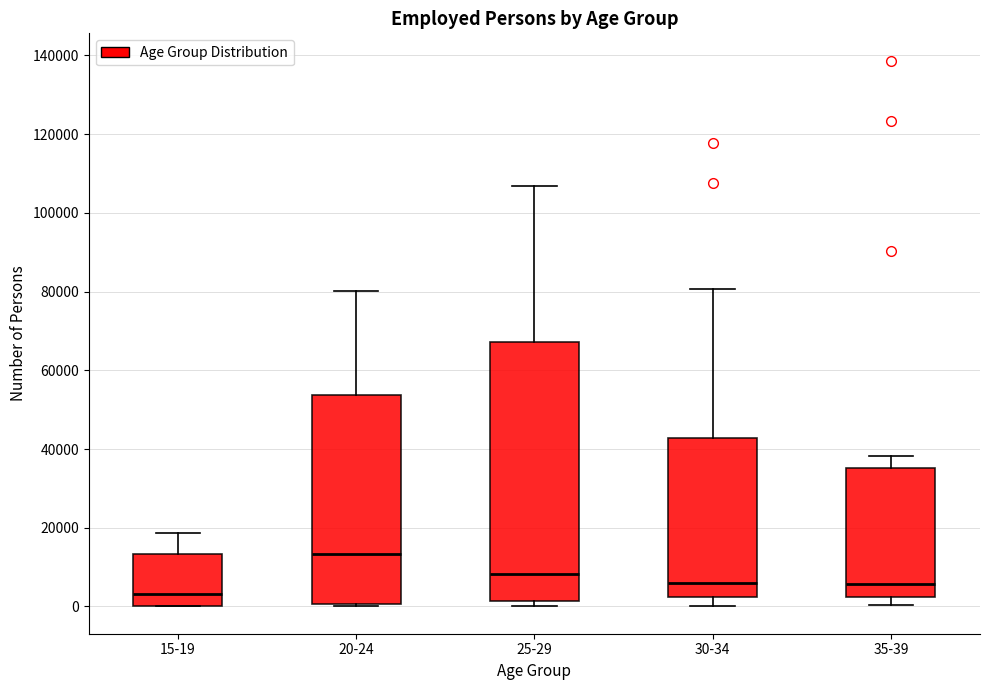

Reading left to right, read every box against the y-axis: the position of its median line, the range the box covers, and the ends of its whiskers. The values are not printed on the chart, so give them approximately, as read against the axis.

15-19: median 4000, box 0 to 14000, whiskers 0 to 18000
20-24: median 14000, box 0 to 54000, whiskers 0 (just below the box's lower edge) to 80000
25-29: median 8000, box 2000 to 68000, whiskers 0 to 106000
30-34: median 6000, box 2000 to 42000, whiskers 0 to 80000
35-39: median 6000, box 2000 to 36000, whiskers 0 to 38000